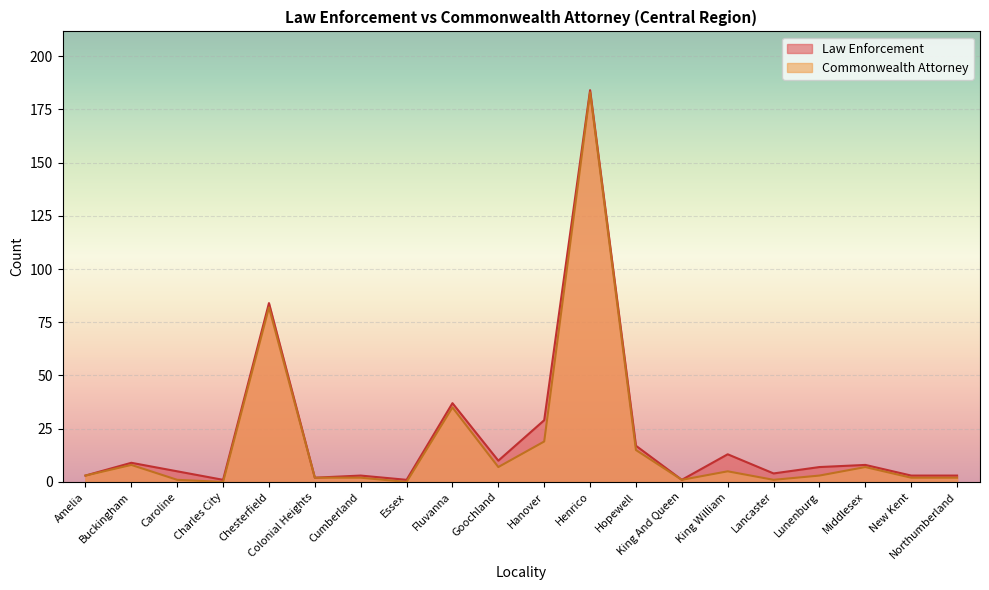

Between Buckingham and Lancaster, which series saw the biggest shift?

Commonwealth Attorney